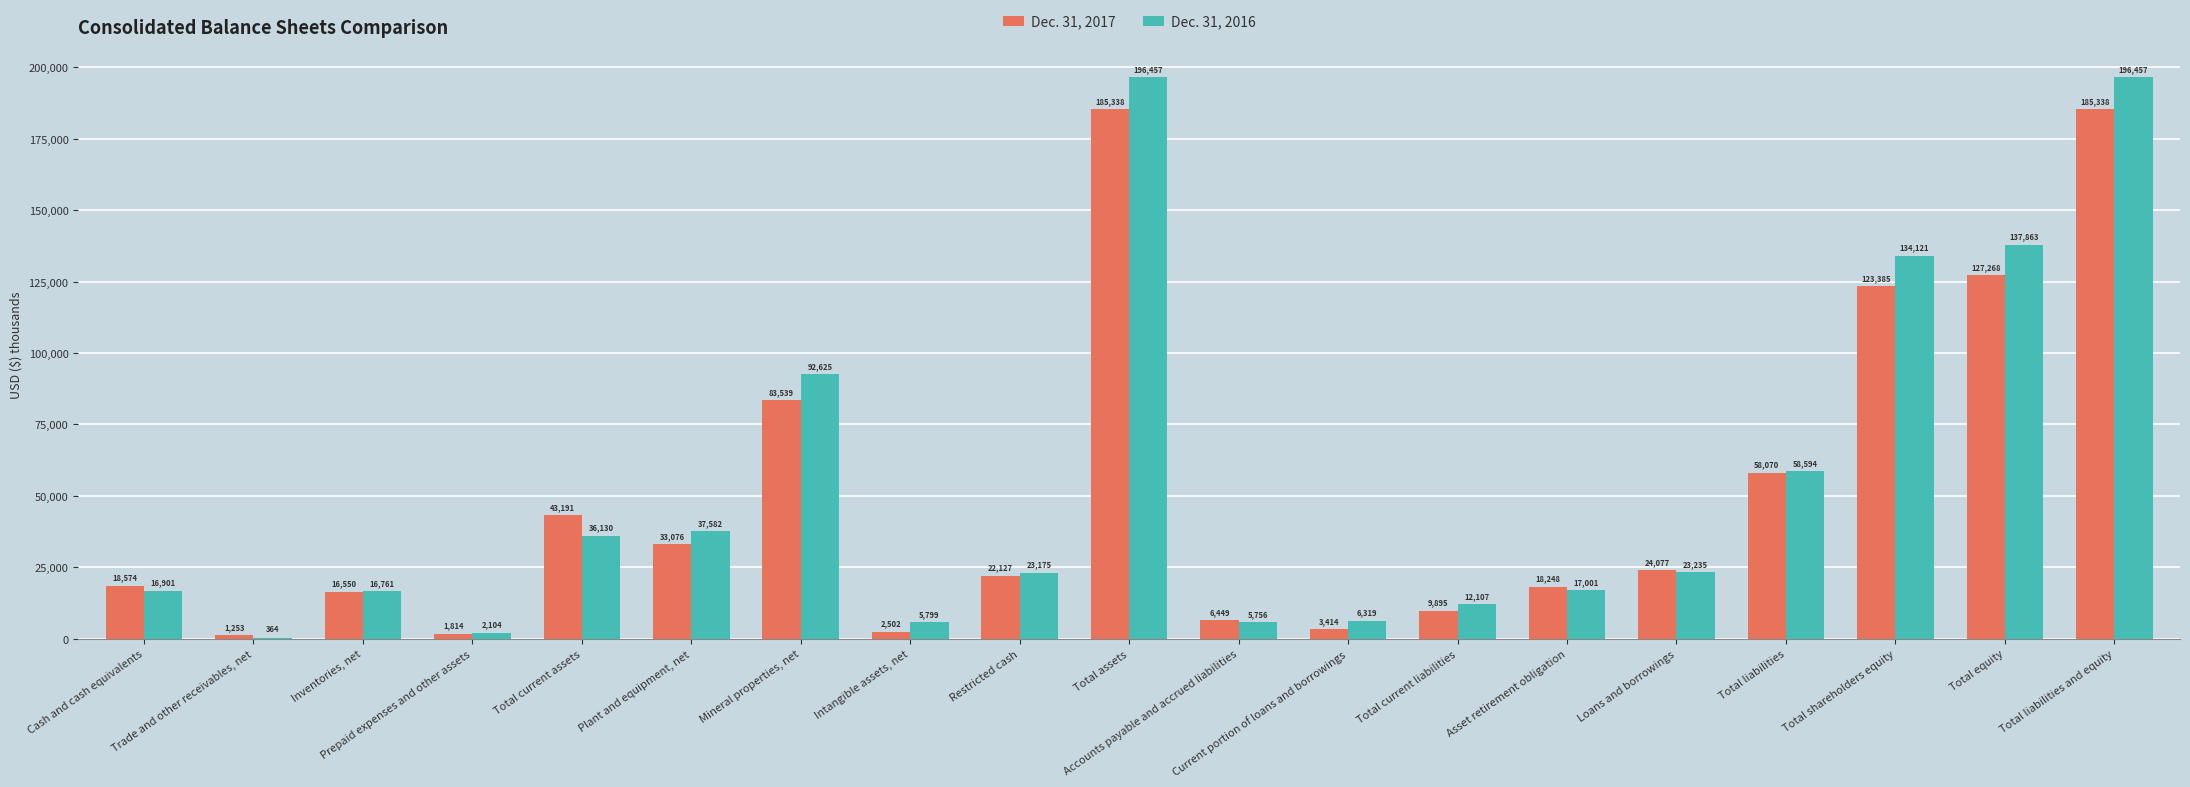

What is the sum of all Dec. 31, 2017 values?

964108